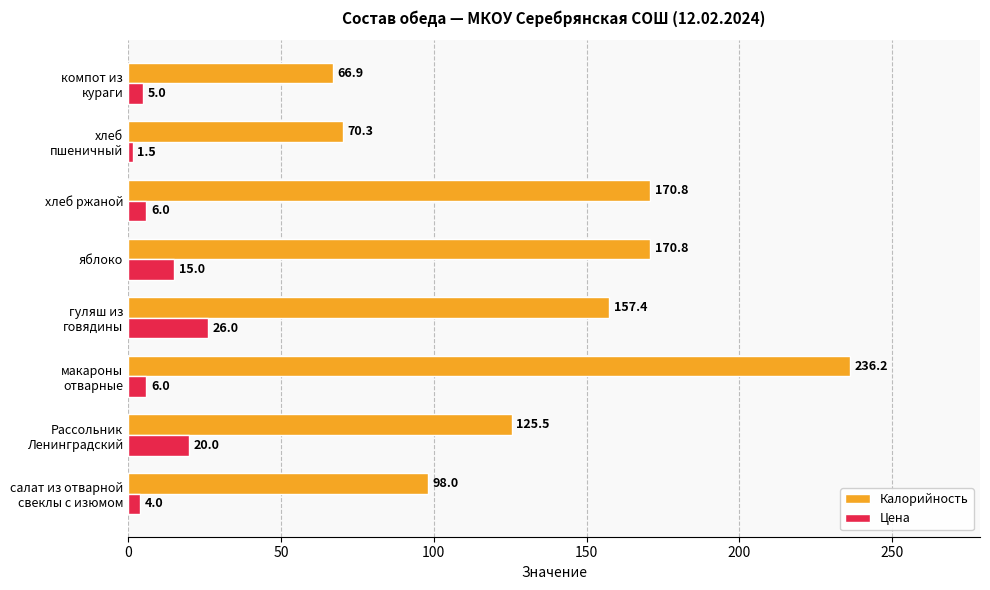

Rank the series by their average value, from lowest to highest.

Цена, Калорийность